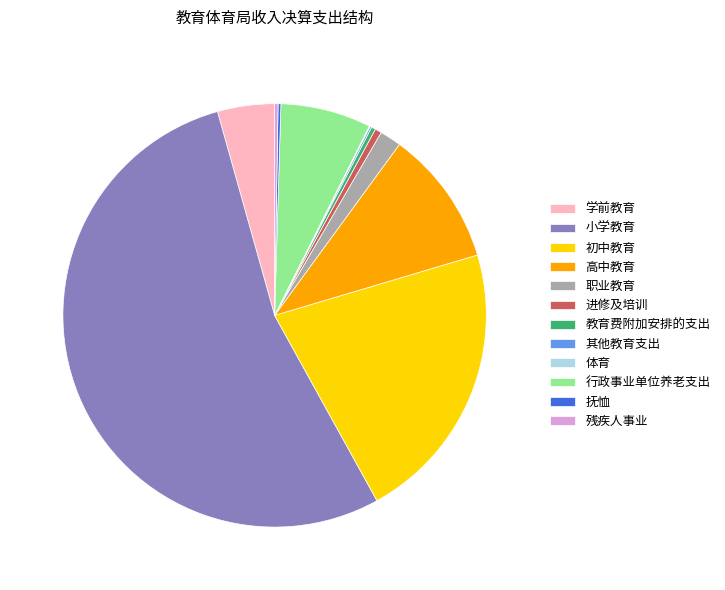

What is the ratio of the value at 高中教育 to the value at 进修及培训?

20.6